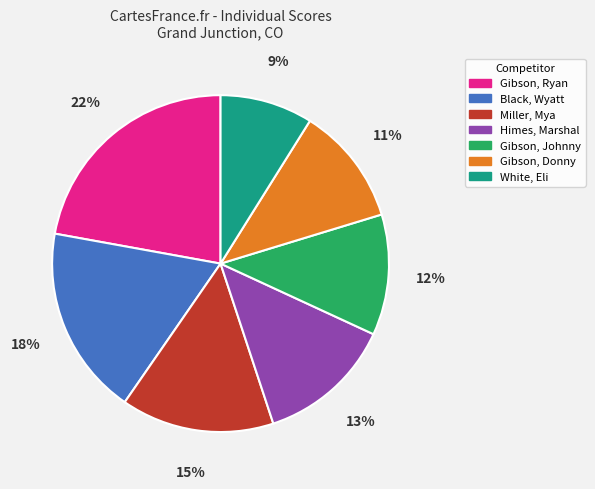

Is there any slice that represents more than half of the pie?

No